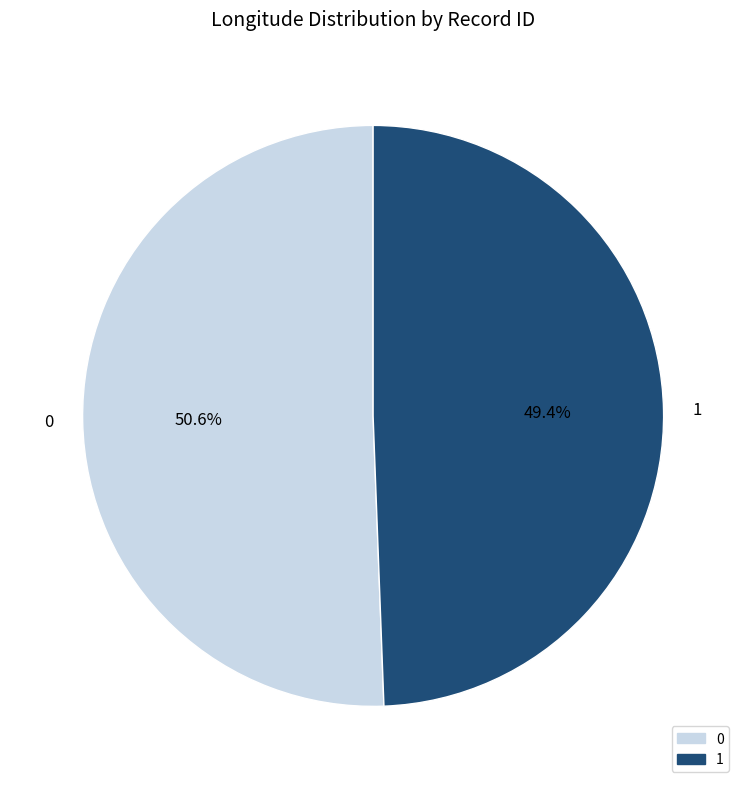

Rank the categories by value from highest to lowest.

0, 1